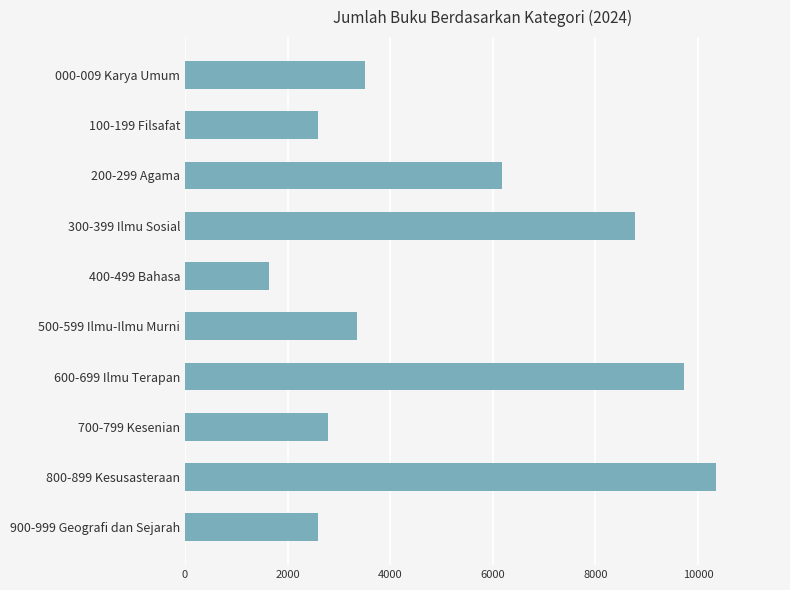

What is the change in value from 600-699 Ilmu Terapan to 900-999 Geografi dan Sejarah?

-7119